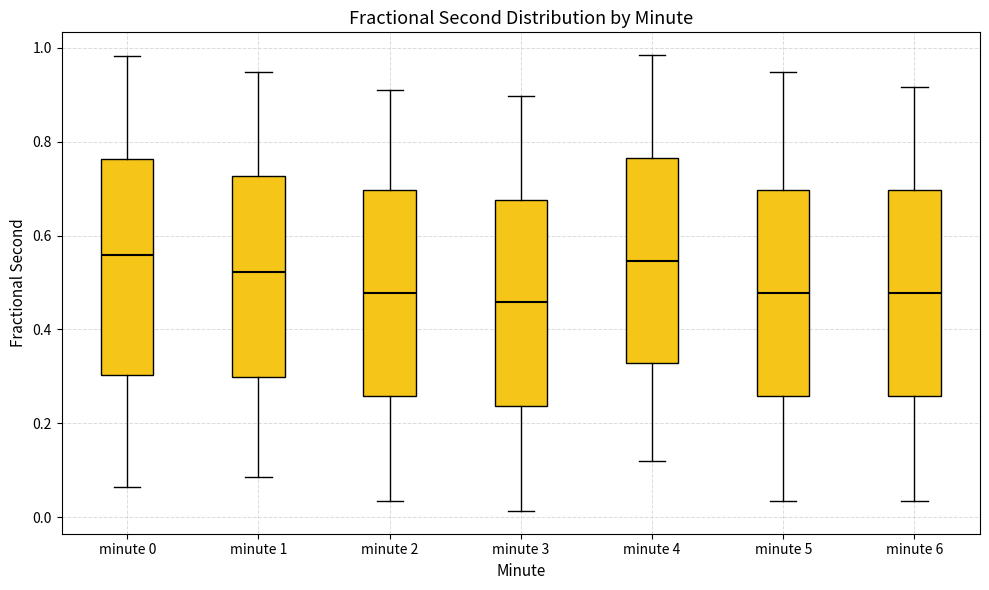

Reading left to right, read every box against the y-axis: the position of its median line, the range the box covers, and the ends of its whiskers. The values are not printed on the chart, so give them approximately, as read against the axis.

minute 0: median 0.56, box 0.30 to 0.76, whiskers 0.06 to 0.98
minute 1: median 0.52, box 0.30 to 0.72, whiskers 0.08 to 0.94
minute 2: median 0.48, box 0.26 to 0.70, whiskers 0.04 to 0.90
minute 3: median 0.46, box 0.24 to 0.68, whiskers 0.02 to 0.90
minute 4: median 0.54, box 0.32 to 0.76, whiskers 0.12 to 0.98
minute 5: median 0.48, box 0.26 to 0.70, whiskers 0.04 to 0.94
minute 6: median 0.48, box 0.26 to 0.70, whiskers 0.04 to 0.92